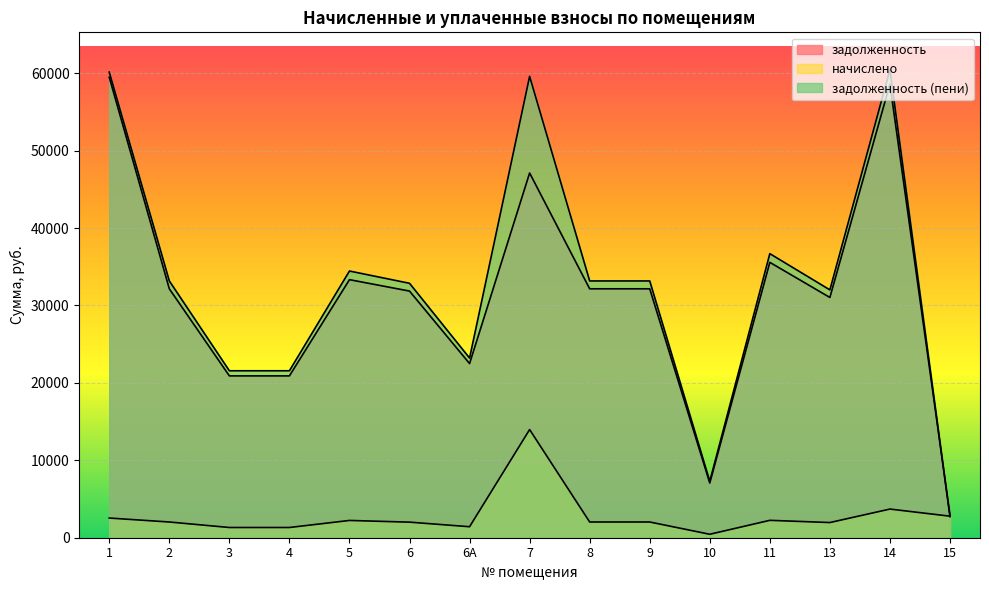

Which series has the widest spread of values?

задолженность (пени)